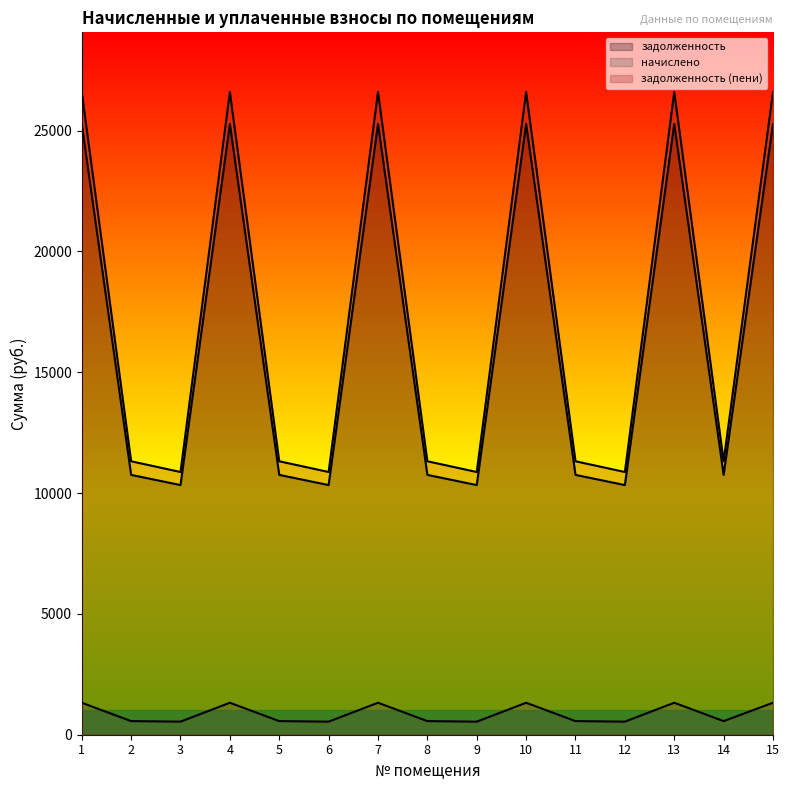

What is the total value across all series at 11?

22630.6